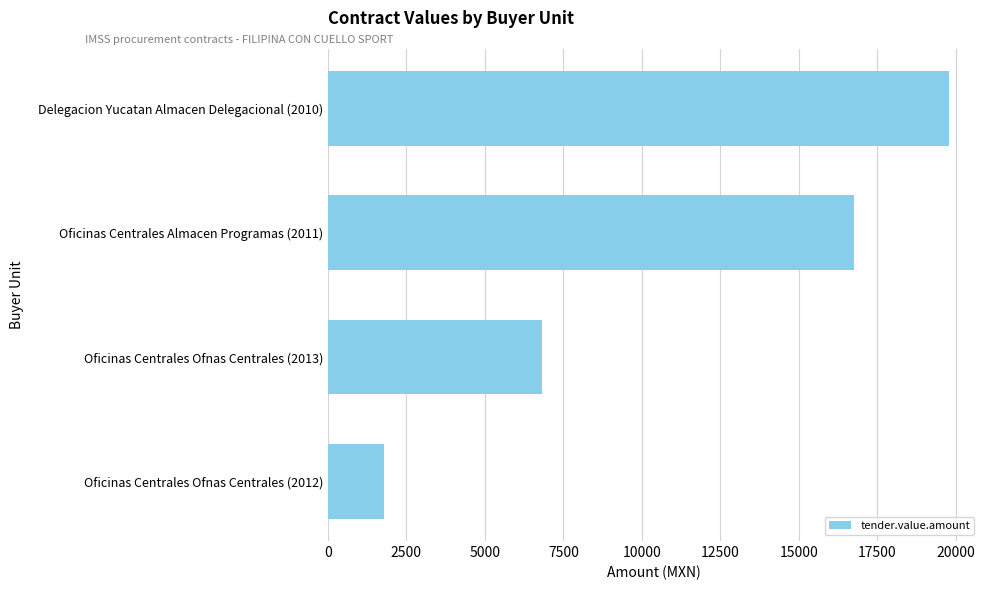

At which label is the value closest to 10782?

Oficinas Centrales Ofnas Centrales (2013)